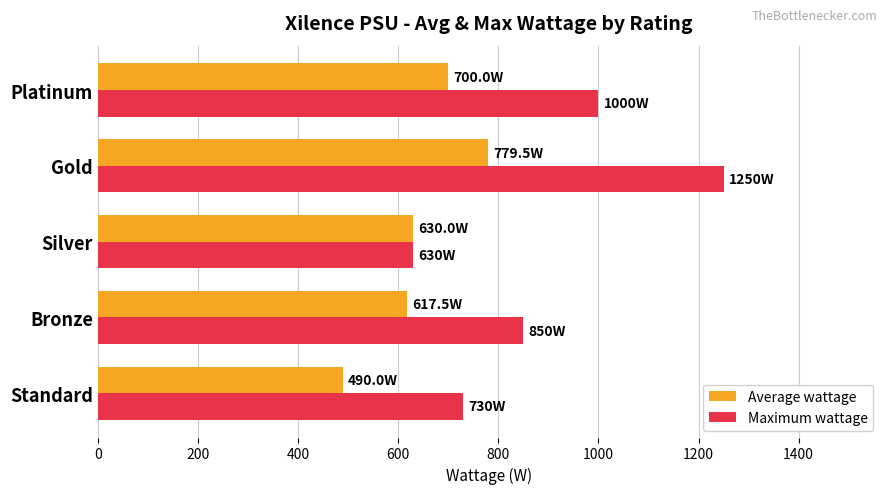

Between Bronze and Gold, which series saw the biggest shift?

Maximum wattage